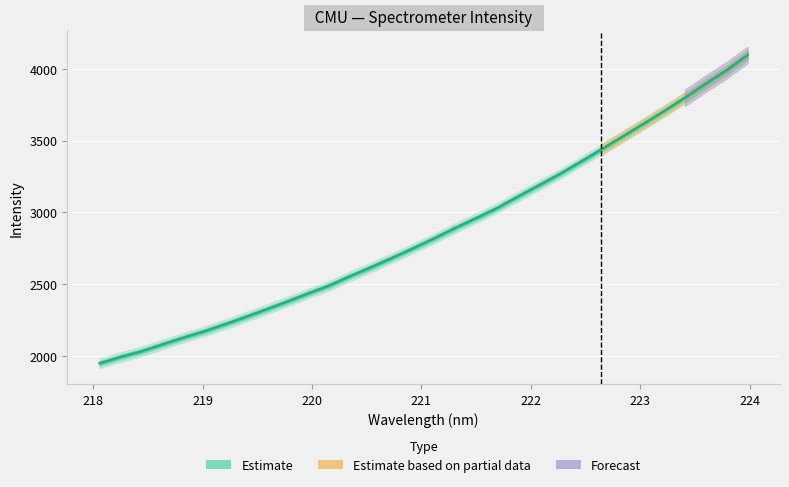

True or false: there are more than 0 points higher than both neighbors.

False